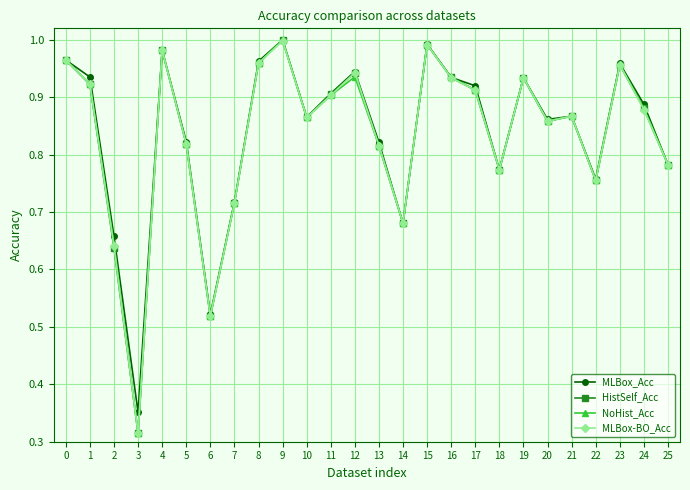

At which label is MLBox_Acc closest to 0?

3